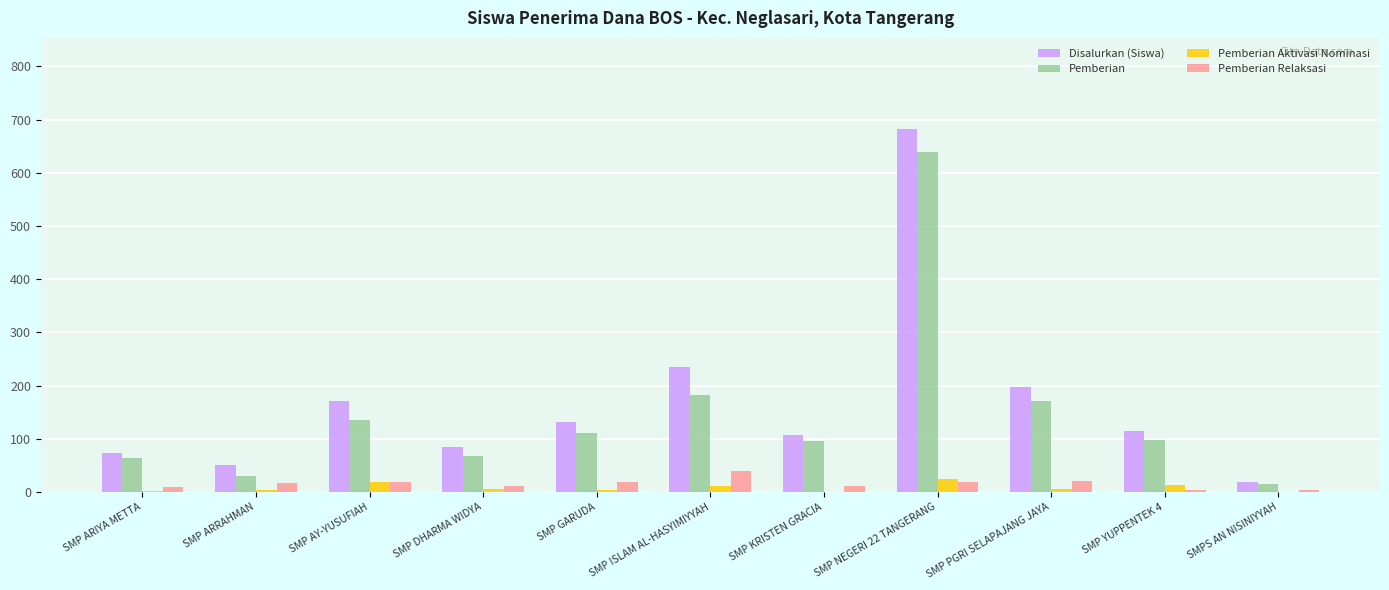

At which label does Pemberian Relaksasi reach its peak?

SMP ISLAM AL-HASYIMIYYAH